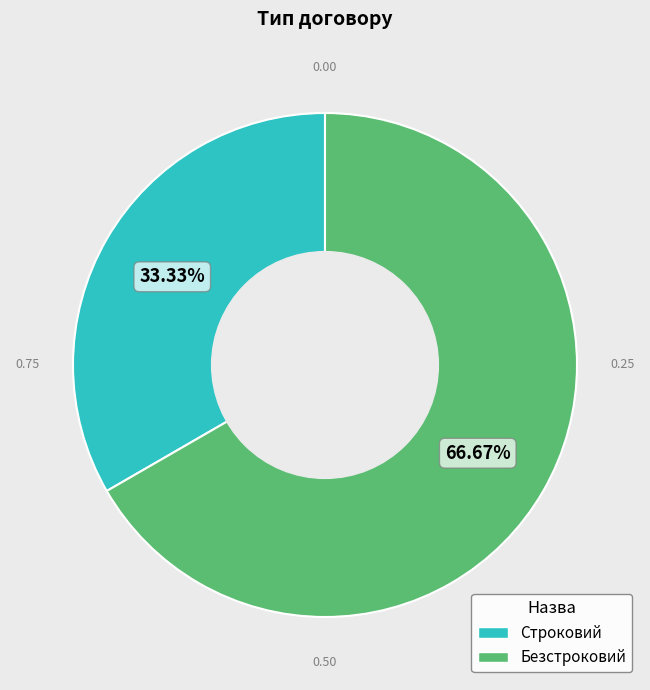

To the nearest percent, what is the difference between the Безстроковий and Строковий slice percentages?

33%